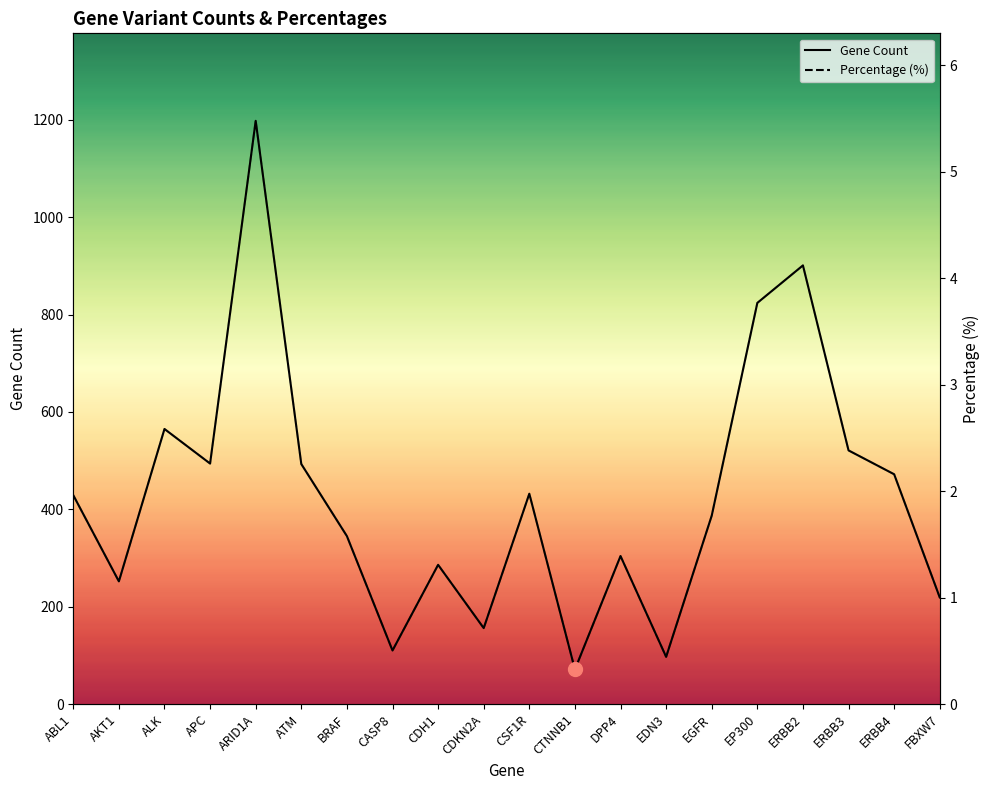

Where is the first local maximum for Gene Count?

ALK